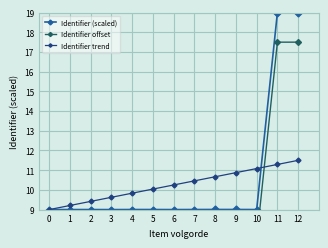

Where is Identifier (scaled) nearest to the value 14?

9